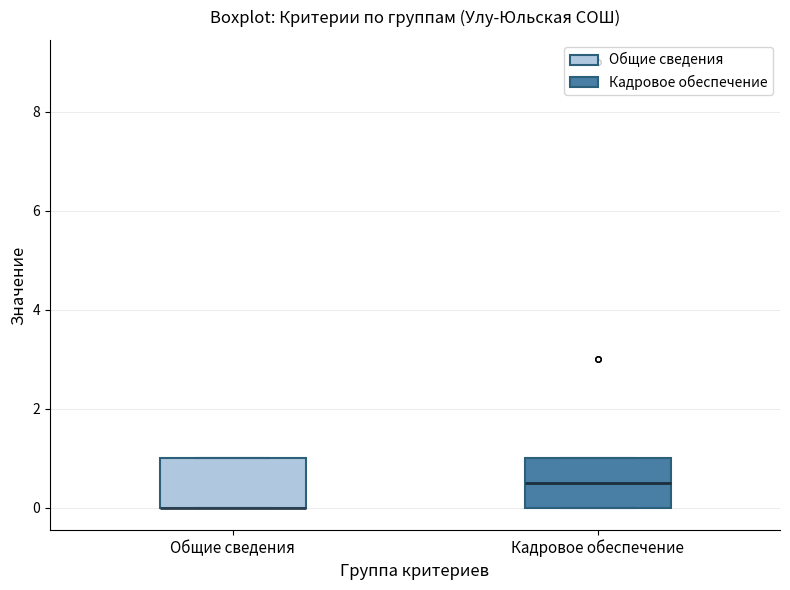

Reading left to right, read every box against the y-axis: the position of its median line, the range the box covers, and the ends of its whiskers. The values are not printed on the chart, so give them approximately, as read against the axis.

Общие сведения: median 0.0 (drawn on the box's lower edge), box 0.0 to 1.0, whiskers 0.0 to 1.0
Кадровое обеспечение: median 0.6, box 0.0 to 1.0, whiskers 0.0 to 1.0